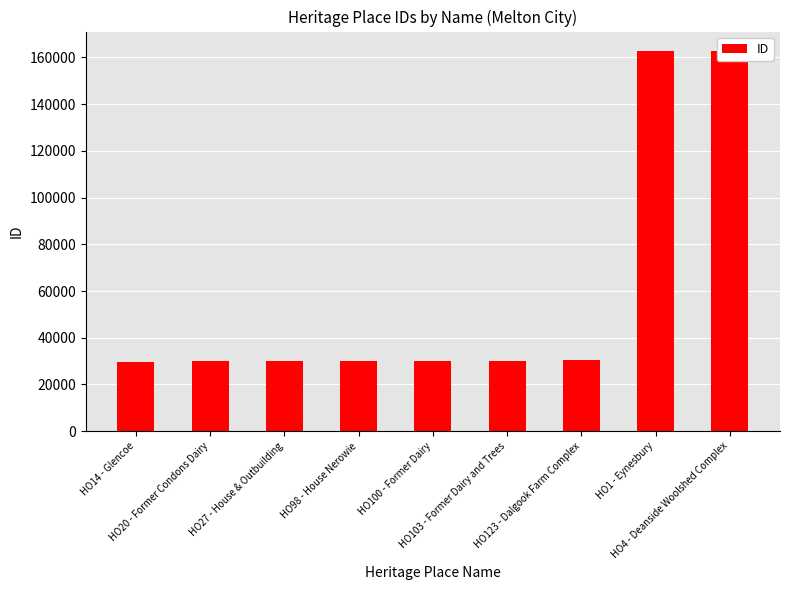

Reading left to right, extract all data points from this chart.

HO14 - Glencoe=29797	HO20 - Former Condons Dairy=29966	HO27 - House & Outbuilding=29979	HO98 - House Nerowie=30220	HO100 - Former Dairy=30224	HO103 - Former Dairy and Trees=30232	HO123 - Dalgook Farm Complex=30284	HO1 - Eynesbury=162925	HO4 - Deanside Woolshed Complex=162933